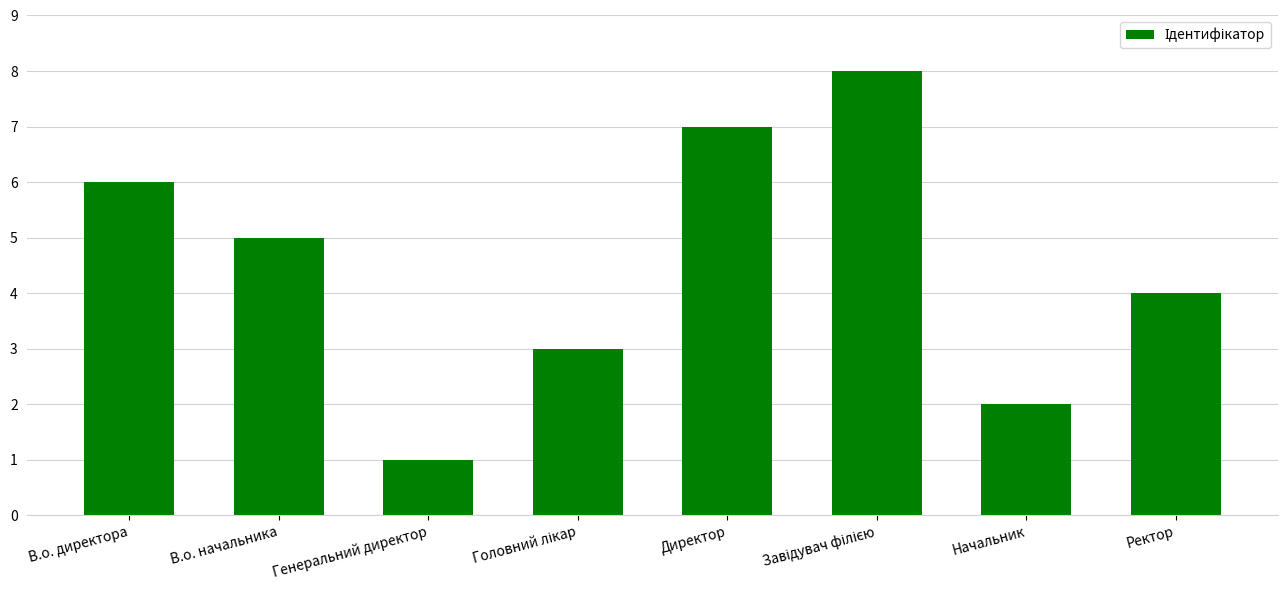

The value at Генеральний директор is 0. True or false?

False